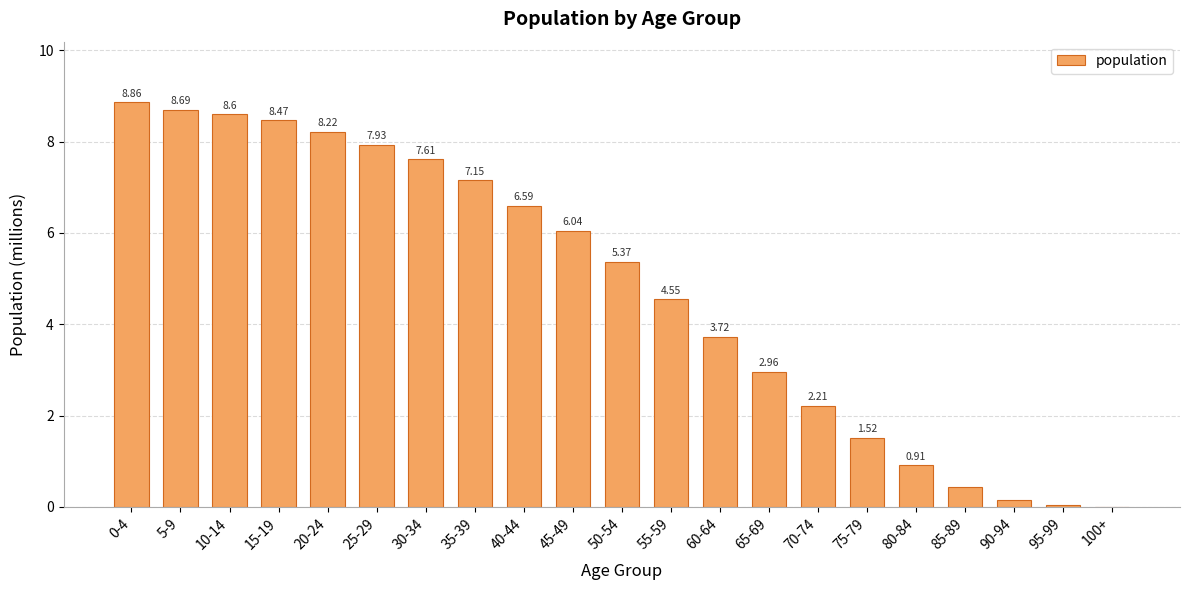

What is the difference between the values at 30-34 and 90-94?

7.5